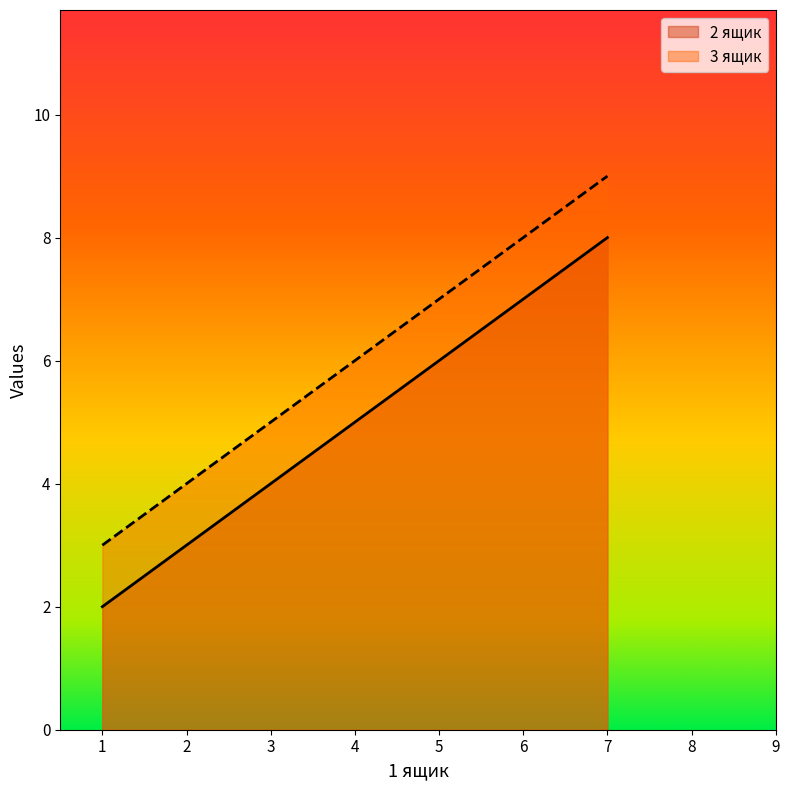

What is the sum of all 3 ящик values?

18